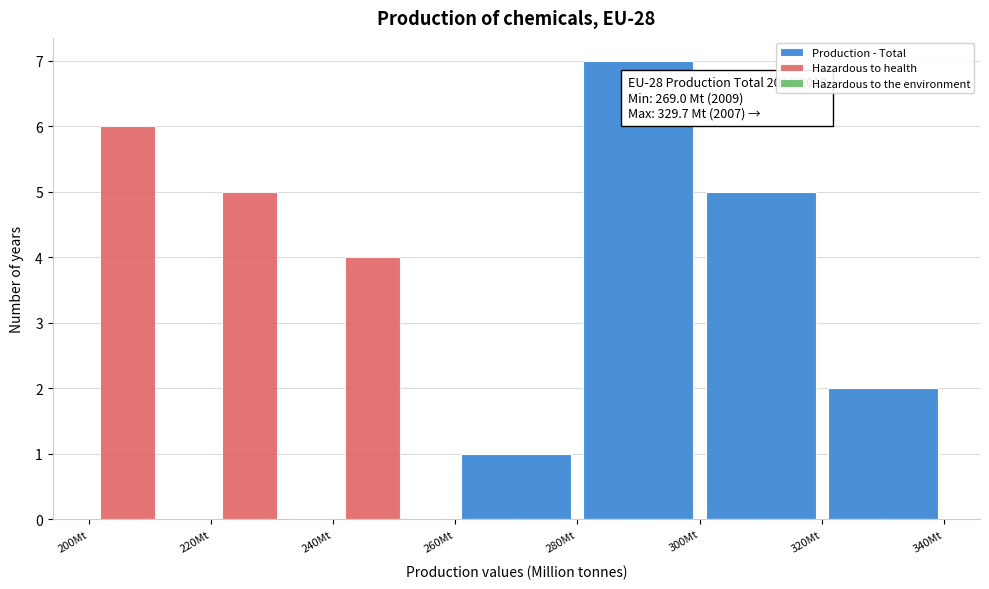

Reading right to left, extract all data points from this chart.

Production - Total: 320Mt=2	300Mt=5	280Mt=7	260Mt=1	240Mt=0	220Mt=0	200Mt=0
Hazardous to health: 320Mt=0	300Mt=0	280Mt=0	260Mt=0	240Mt=4	220Mt=5	200Mt=6